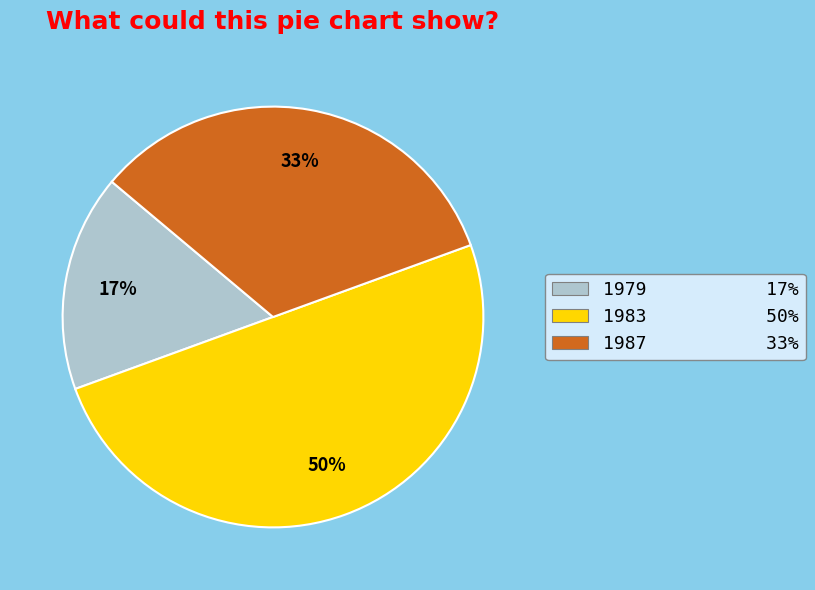

To the nearest percent, what is the average slice percentage?

33%